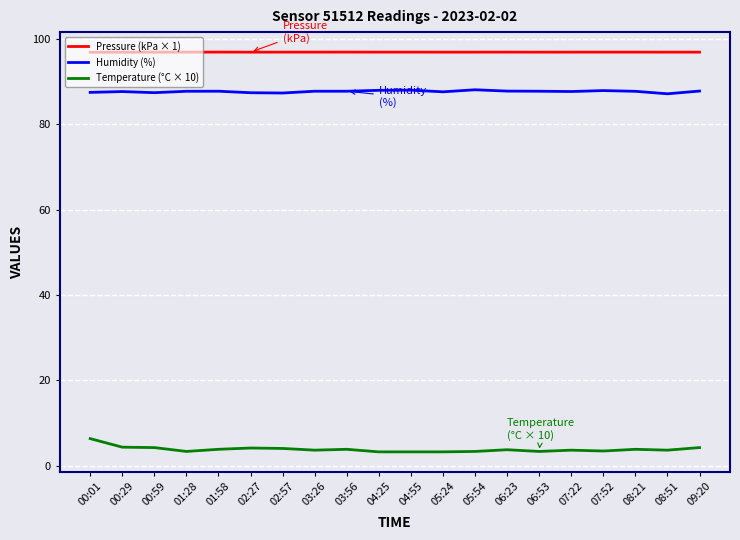

What position from the right is 02:57?

14